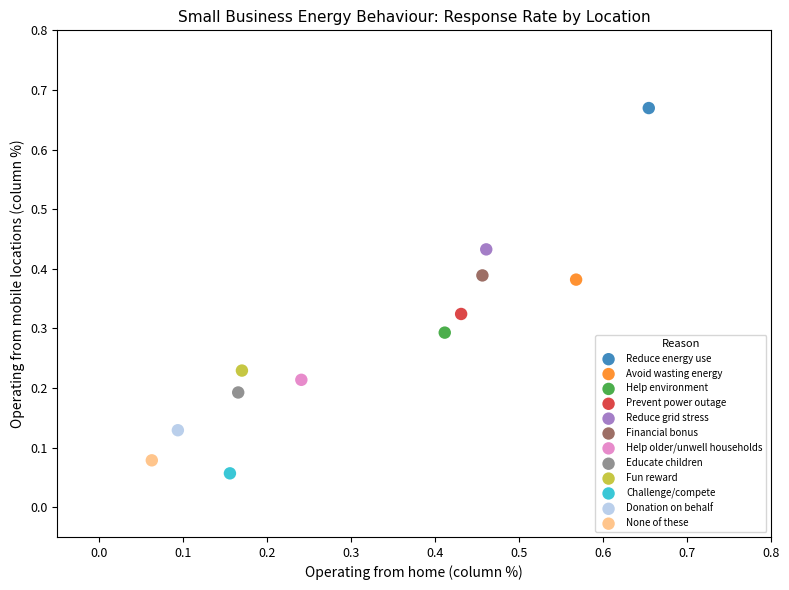

What are all the series names shown in the legend?

Reduce energy use, Avoid wasting energy, Help environment, Prevent power outage, Reduce grid stress, Financial bonus, Help older/unwell households, Educate children, Fun reward, Challenge/compete, Donation on behalf, None of these